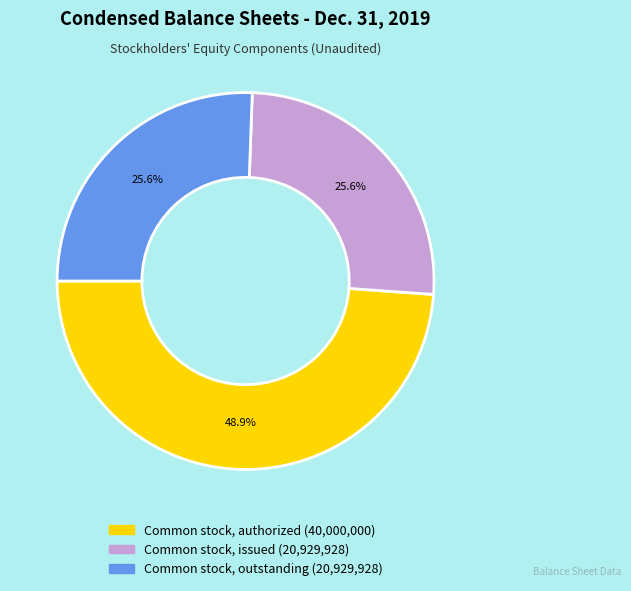

Is there any slice that represents more than half of the pie?

No